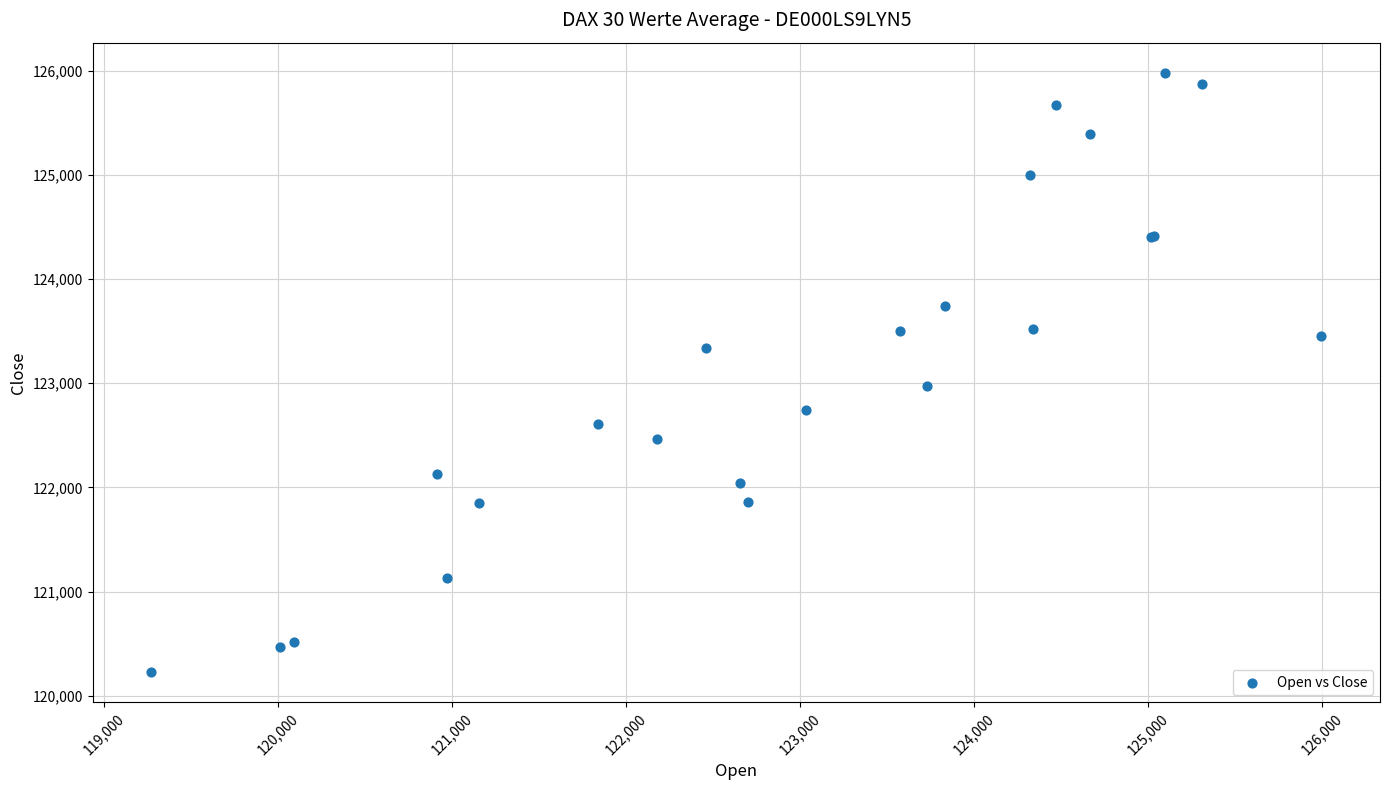

What Y value in the scatter plot is closest to 123104?

122977